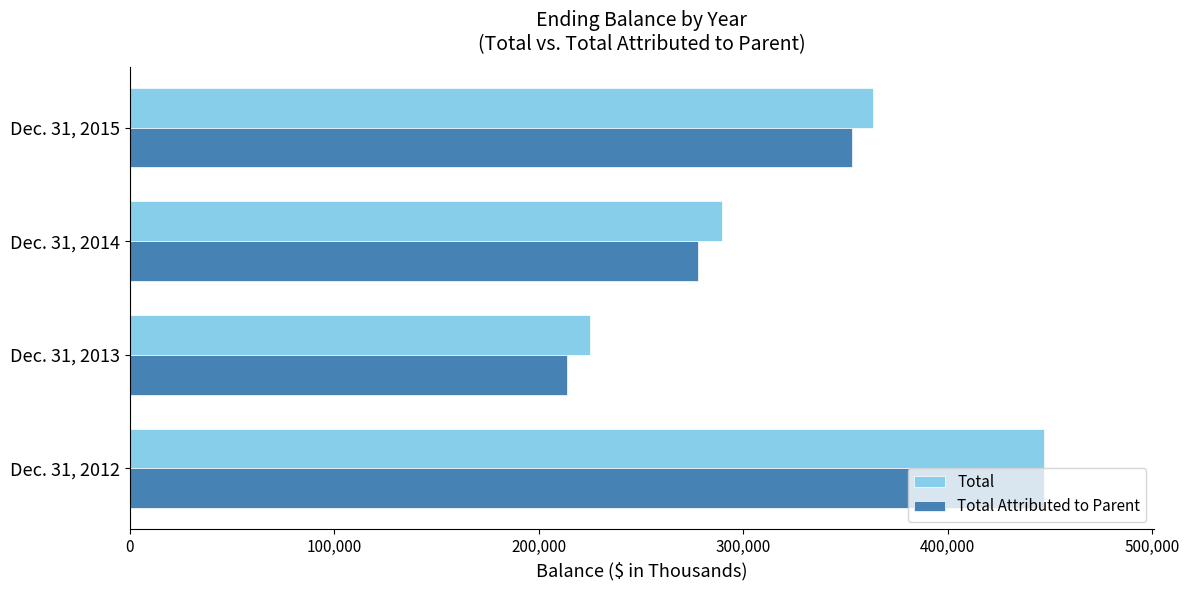

Count the number of data series in this chart.

2